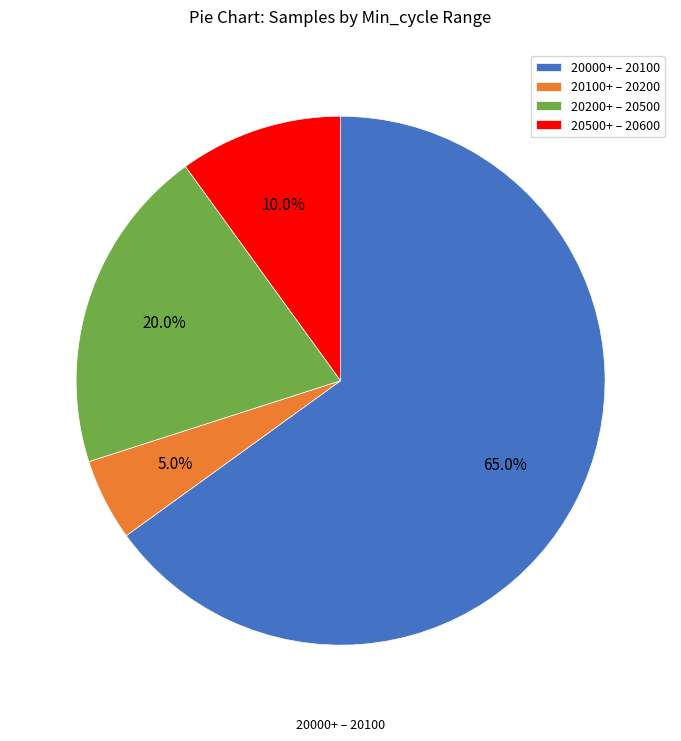

Is there any slice that represents more than half of the pie?

Yes